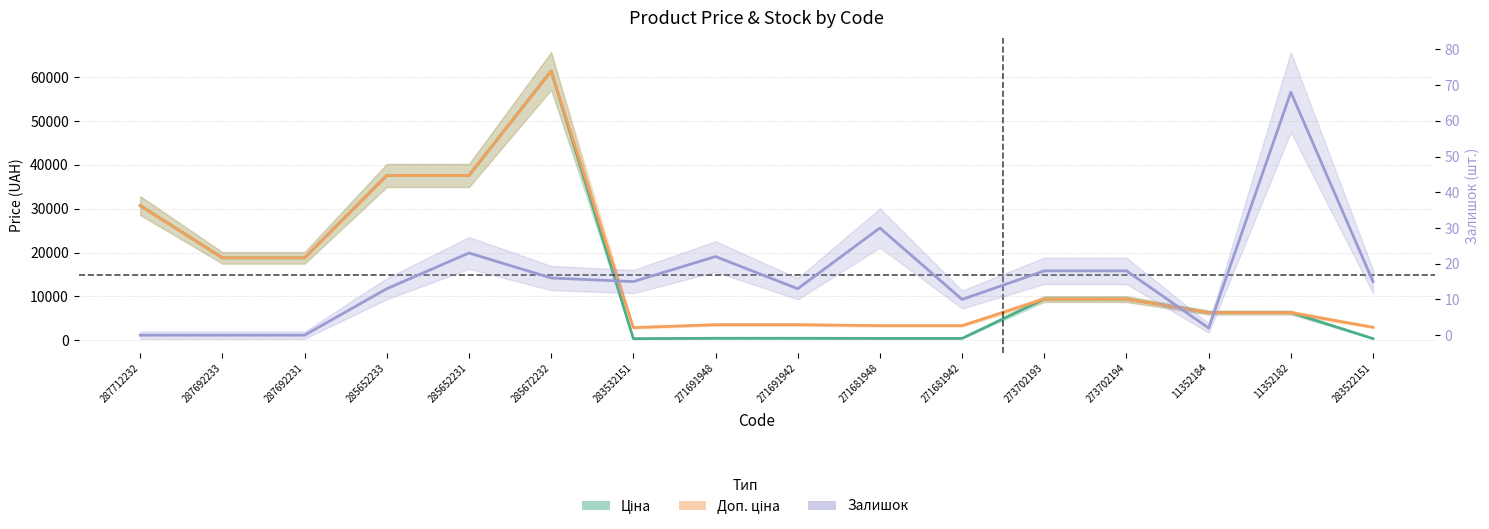

How many positive values does the Залишок series have?

13